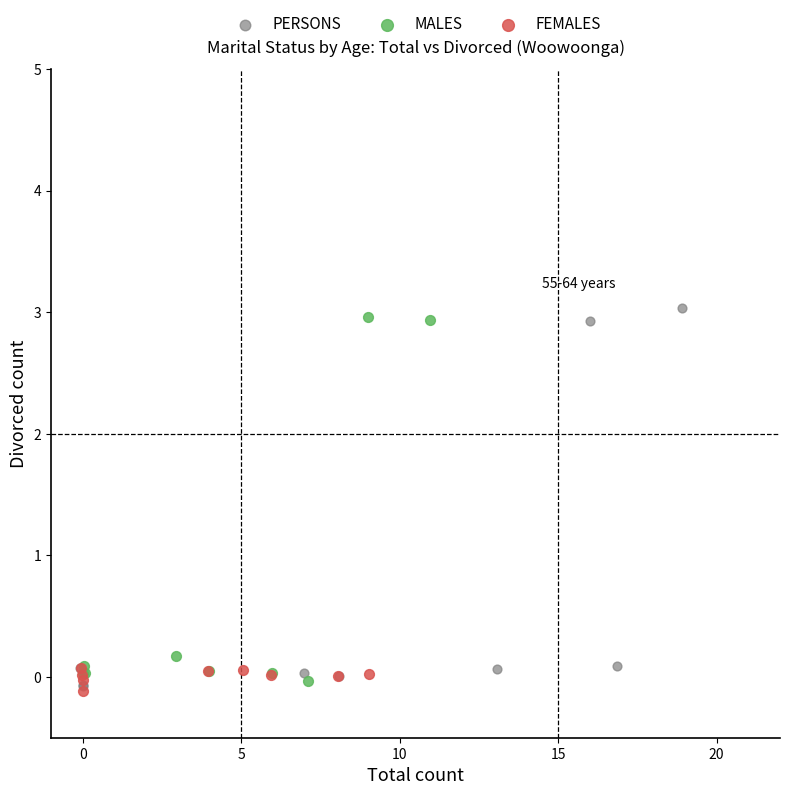

Which series has the largest Y range (max minus min)?

PERSONS